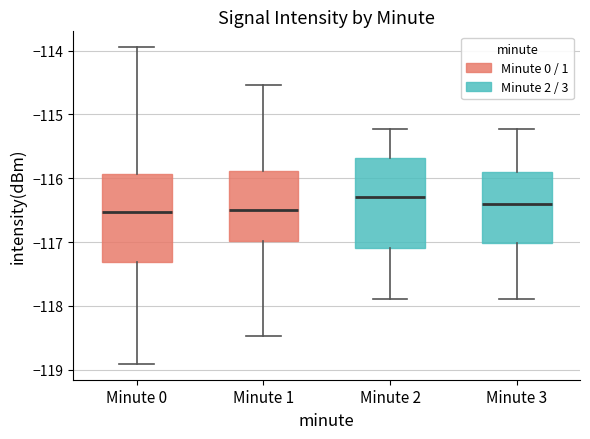

Reading left to right, transcribe this box plot: for each box, give where its median line is, the range the box spans, and where its two whiskers end, as read against the y-axis. The values are not printed on the chart, so give them approximately, as read against the axis.

Minute 0: median -116.5, box -117.3 to -115.9, whiskers -118.9 to -113.9
Minute 1: median -116.5, box -117.0 to -115.9, whiskers -118.5 to -114.5
Minute 2: median -116.3, box -117.1 to -115.7, whiskers -117.9 to -115.2
Minute 3: median -116.4, box -117.0 to -115.9, whiskers -117.9 to -115.2